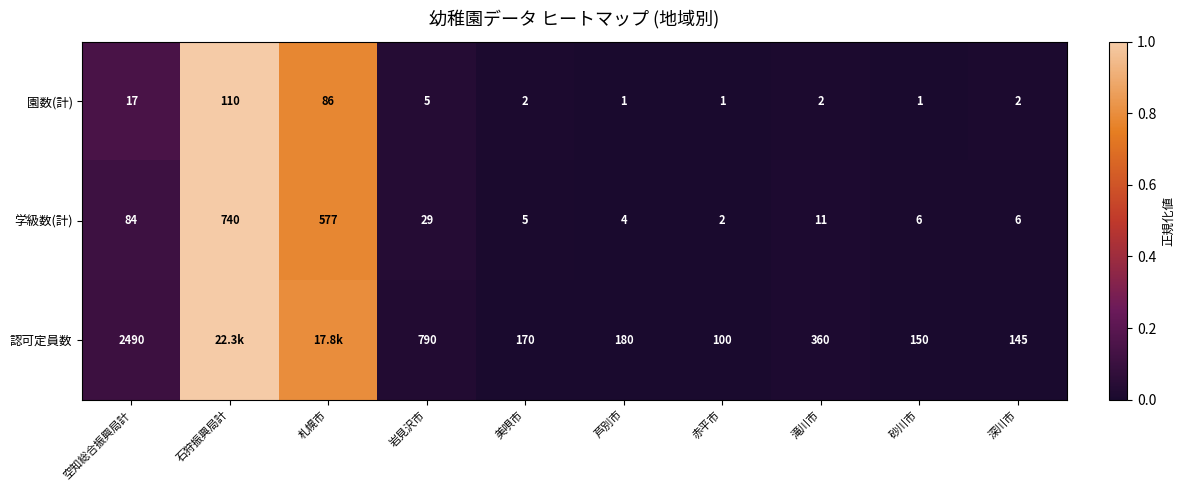

At which category is the sum across all series the highest?

石狩振興局計